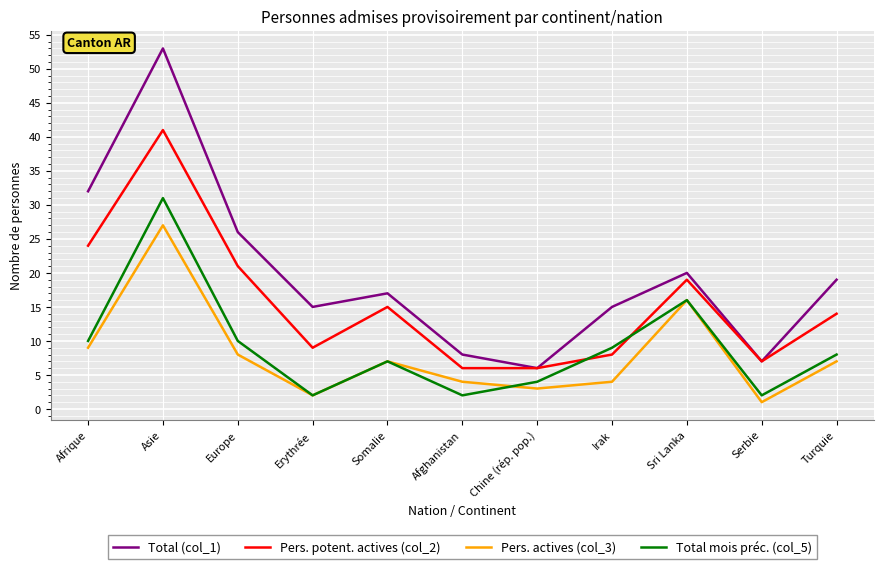

Which category has the highest value in the Total (col_1) series?

Asie